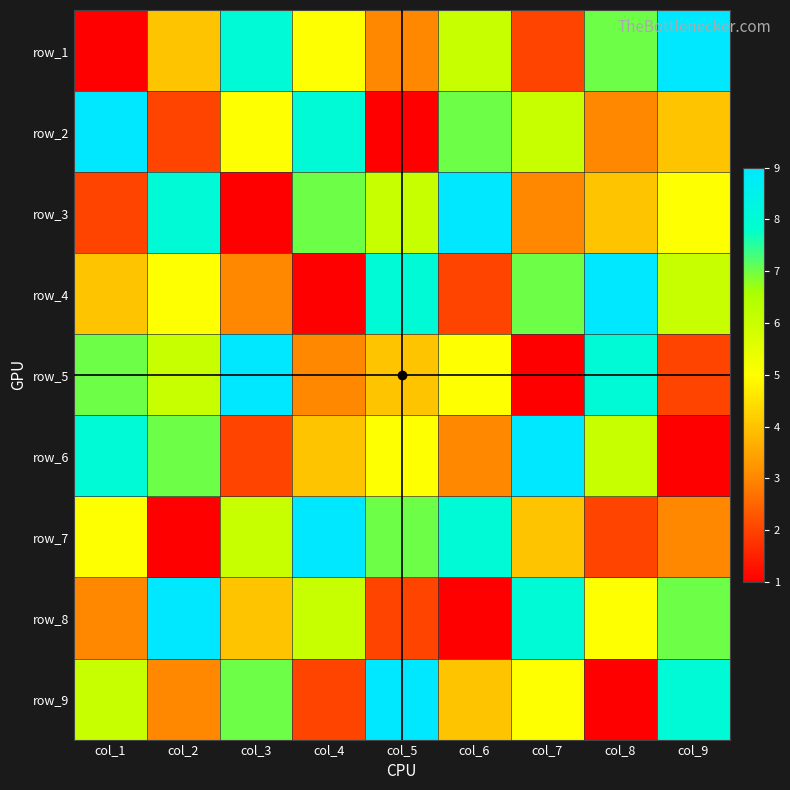

Which has a higher value, col_3 or col_7?

col_3